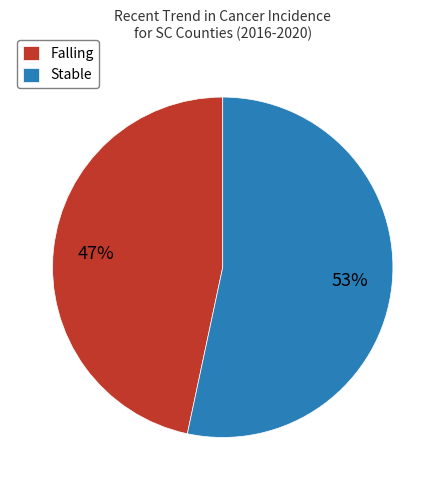

Rank the categories by value from lowest to highest.

Falling, Stable